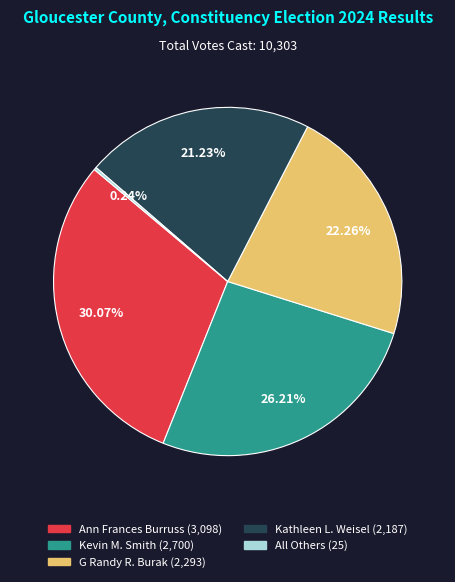

The G Randy R. Burak slice represents 22% of the pie. True or false?

True